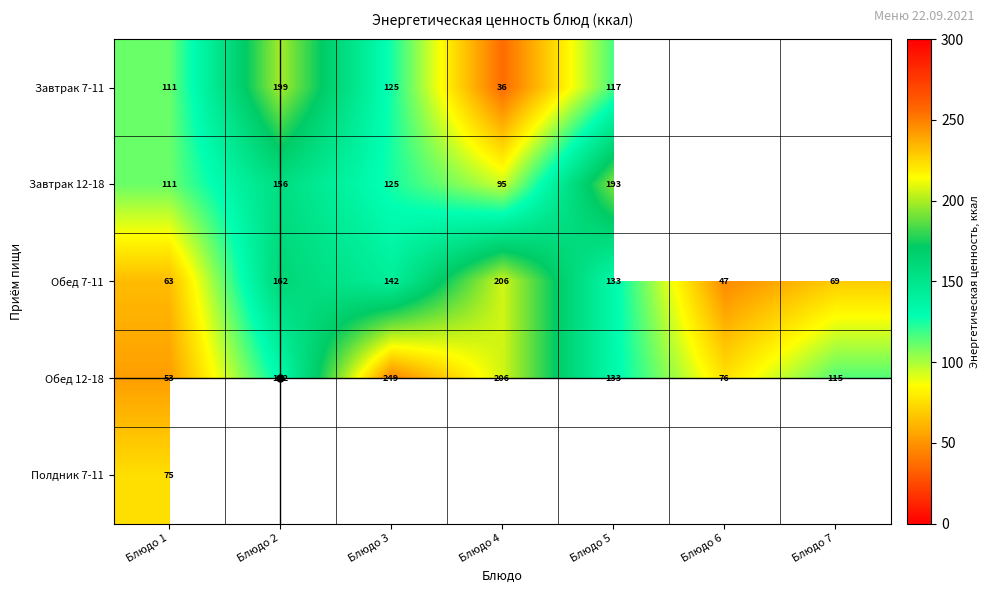

Is the value of Завтрак 7-11 at Блюдо 2 greater than the value of Завтрак 12-18 at Блюдо 5?

Yes